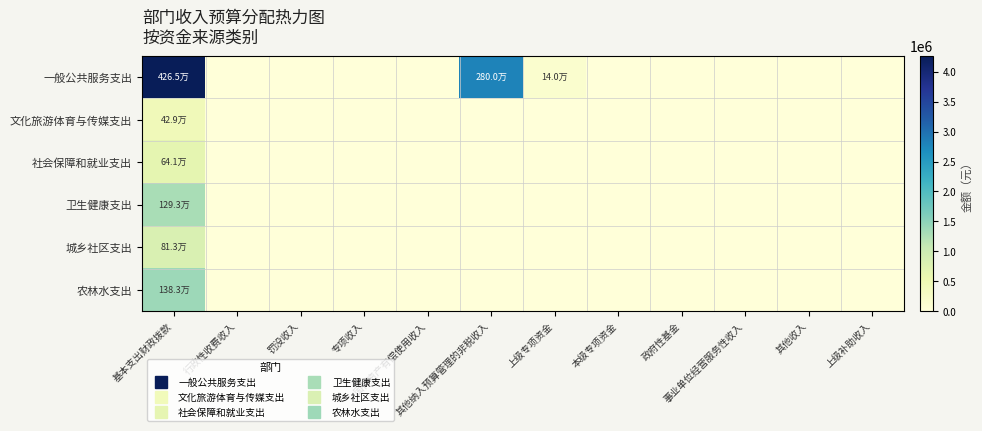

Between 本级专项资金 and 其他收入, which is larger?

本级专项资金